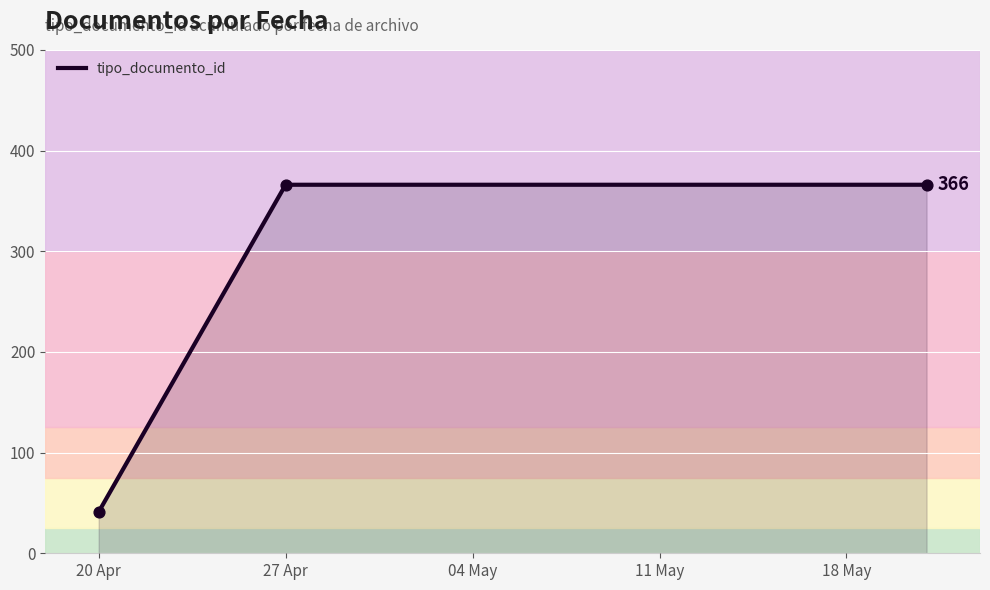

What is the greatest value displayed?

366